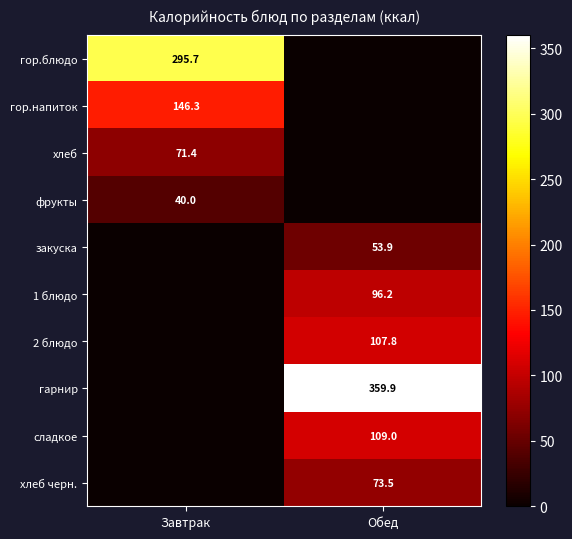

Is it true that хлеб equals 71.4 at Завтрак?

True